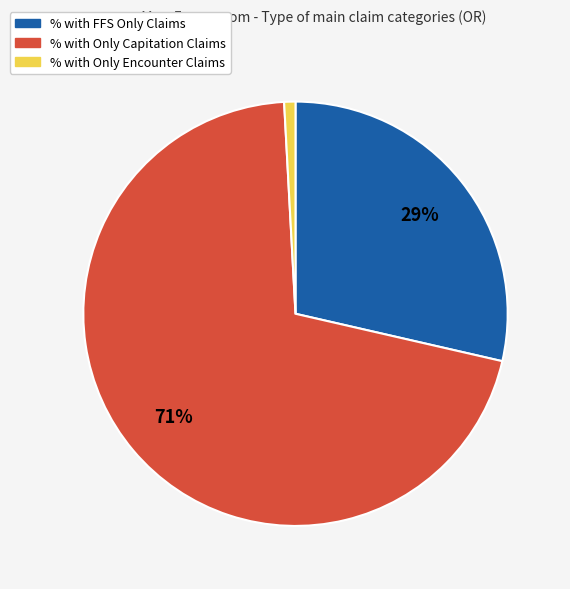

To the nearest percent, what is the average slice percentage?

33%